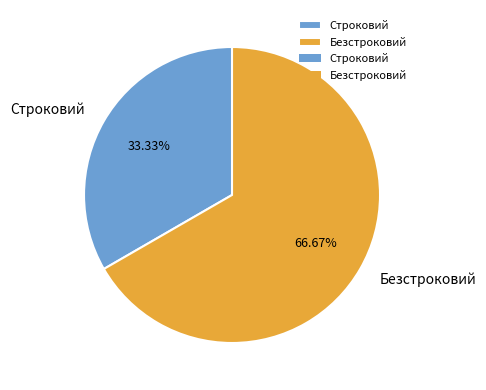

Combined, do Безстроковий and Строковий account for over 50%?

Yes